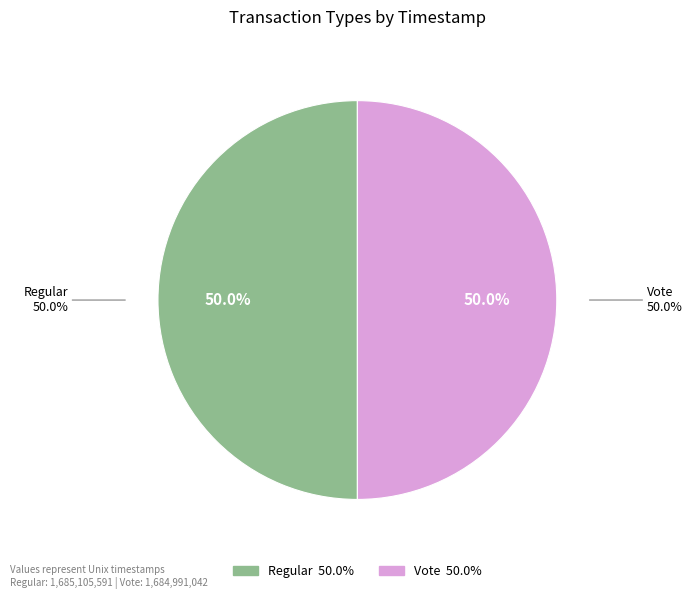

How many slices are in this pie chart?

2